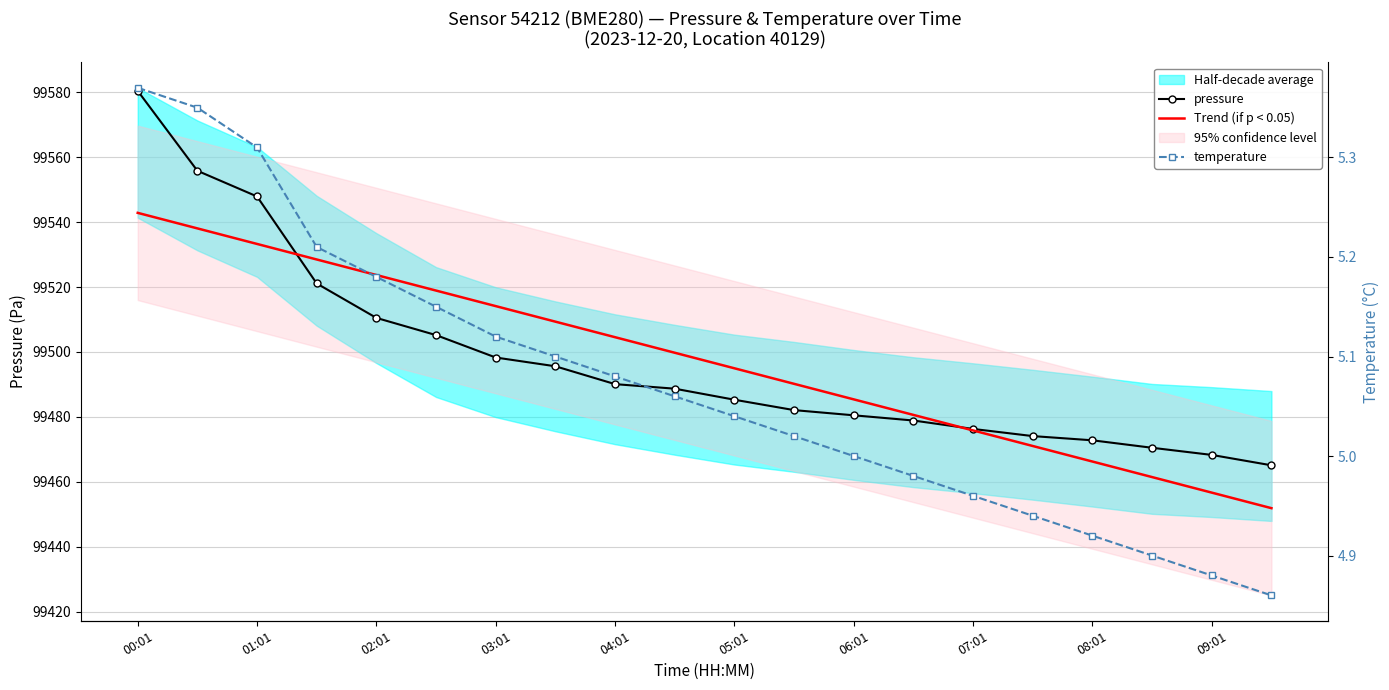

True or false: temperature and Trend (if p < 0.05) cross at least once.

False